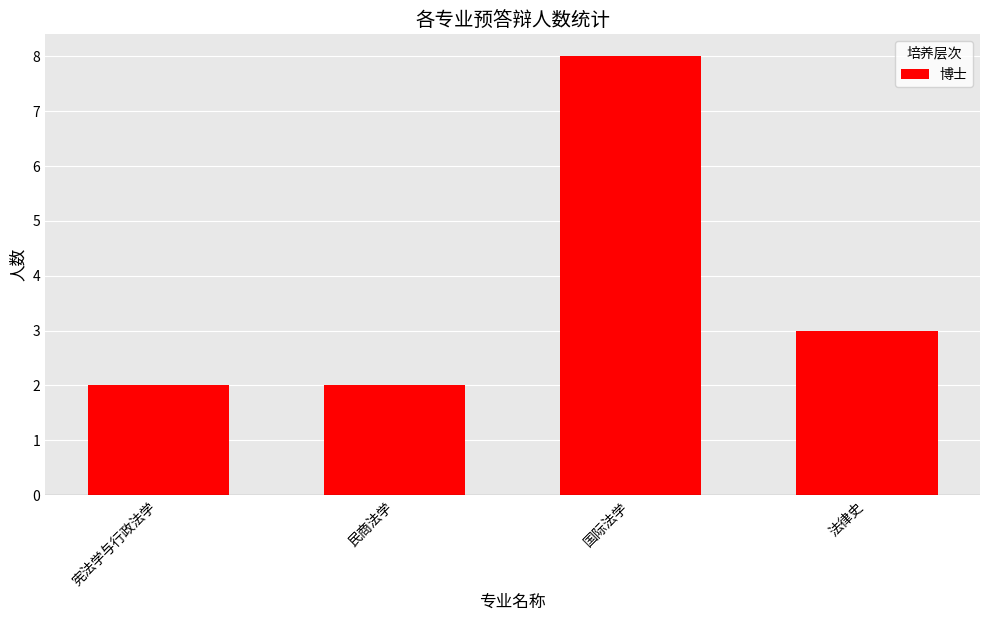

Is it true that the value at 国际法学 is 5?

False